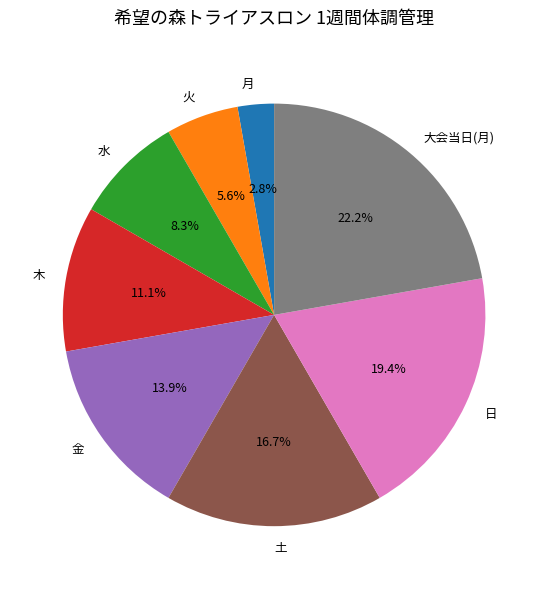

To the nearest percent, what is the difference between the 木 and 金 slice percentages?

3%